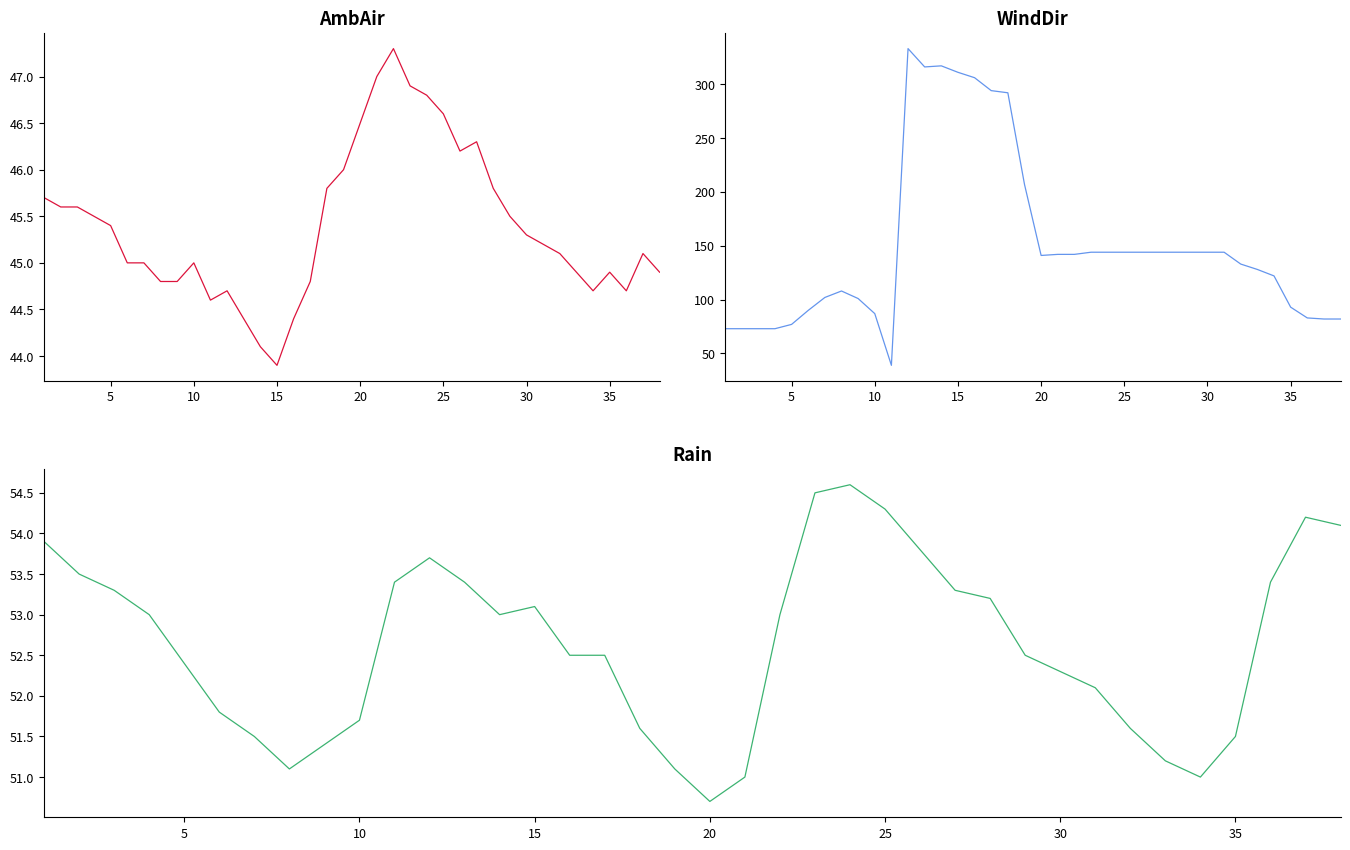

Is the value of Rain at 22 greater than the value of WindDir at 13?

No